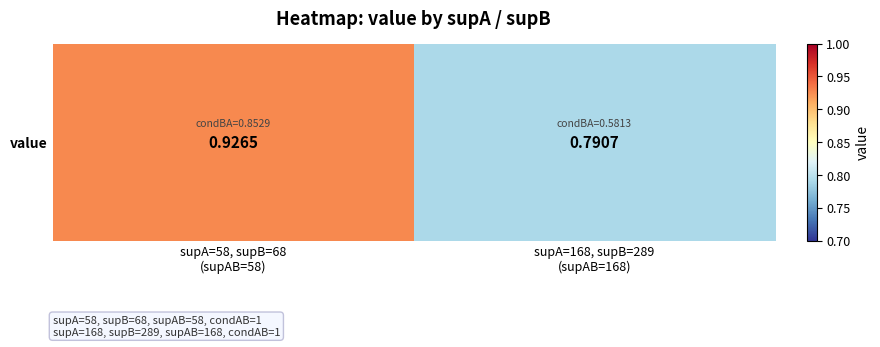

Rank the categories by value from lowest to highest.

supA=168, supB=289
(supAB=168), supA=58, supB=68
(supAB=58)